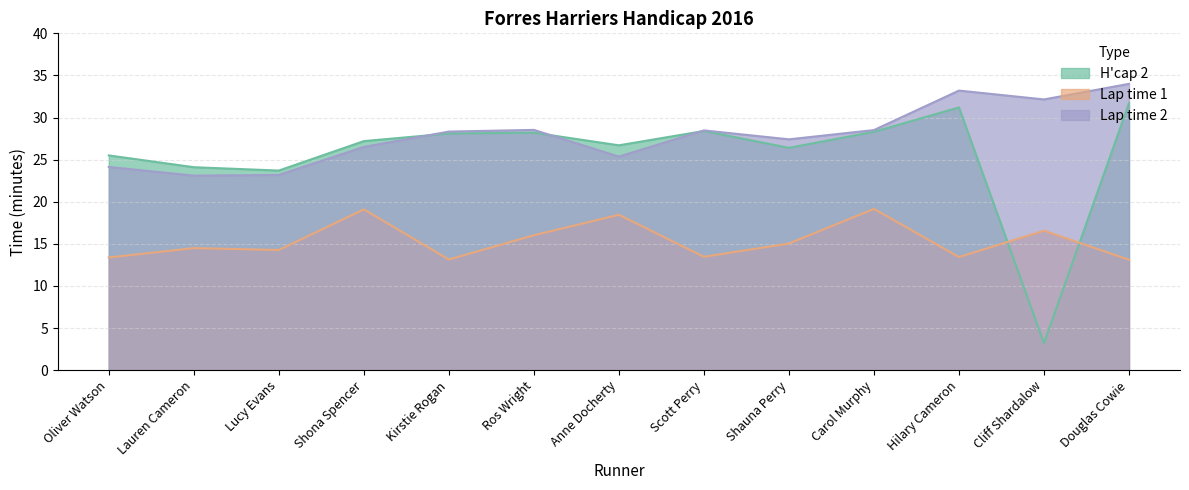

Where is the first local maximum for H'cap 2?

Ros Wright